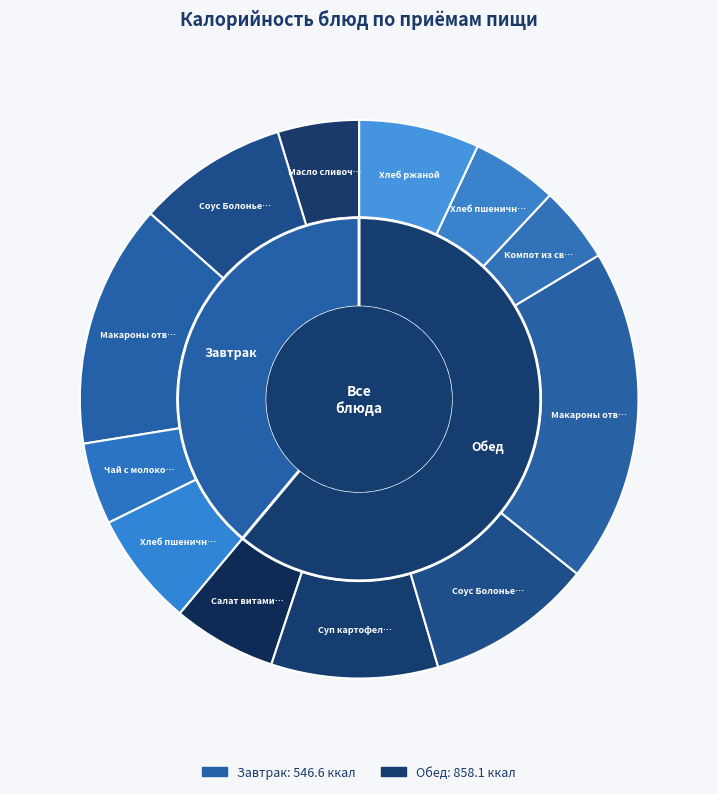

What is the largest slice in the pie chart?

Макароны отварные (обед)